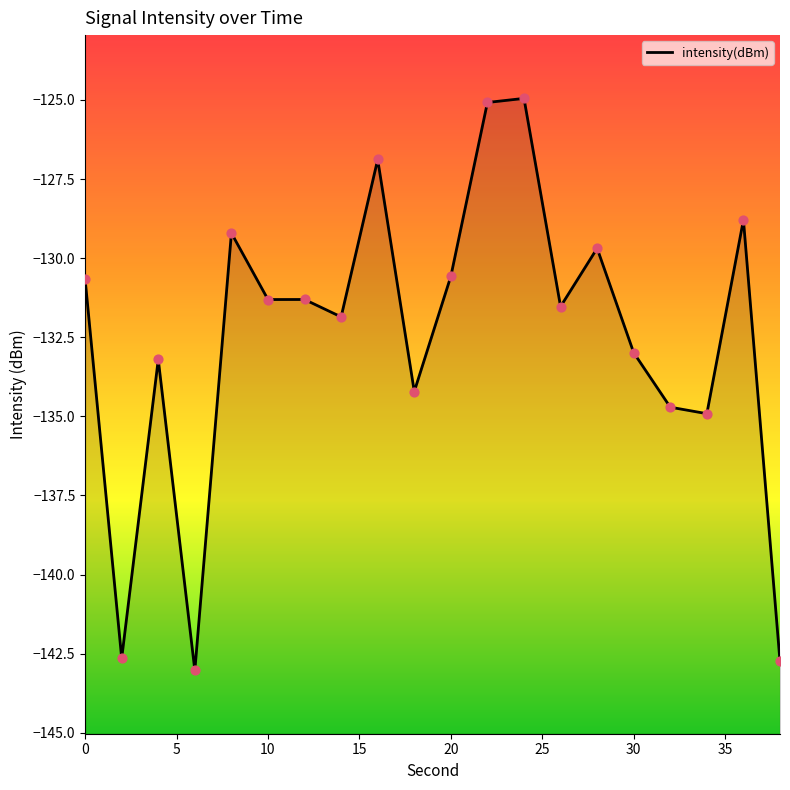

What is the change in value from 25 to 35?

-0.5